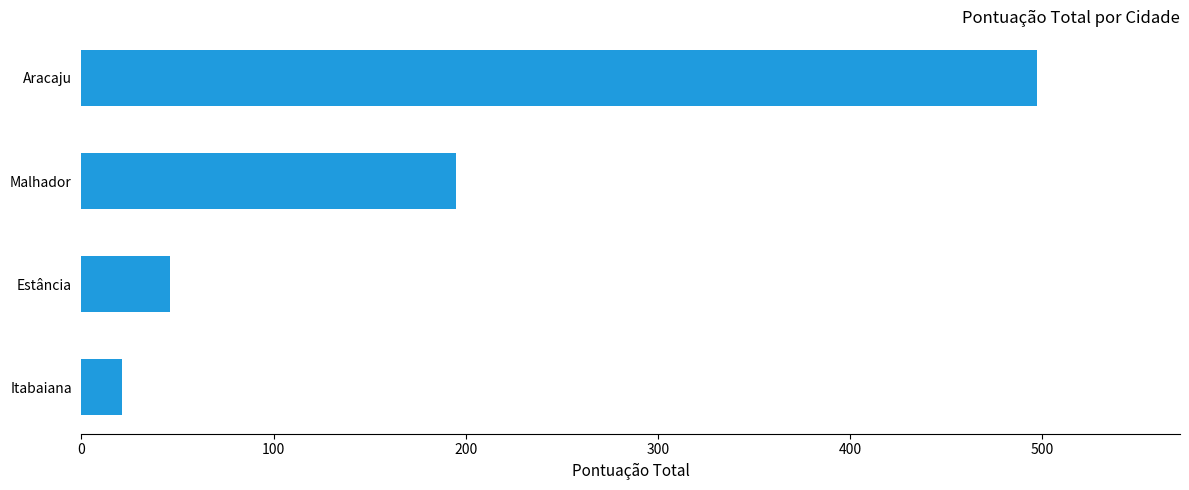

What is the smallest value displayed?

21